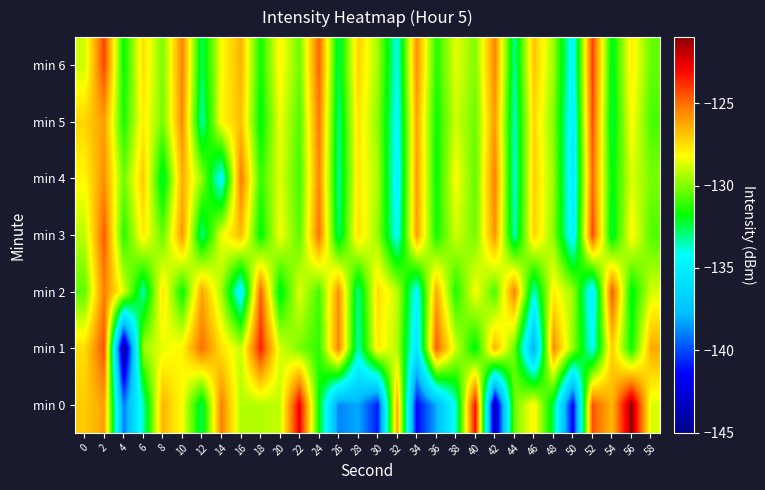

Reading left to right, extract all data points from this chart.

min 0: 0=-127.1	2=-126.1	4=-139.1	6=-133.5	8=-126.5	10=-128.3	12=-132.6	14=-125.4	16=-129.3	18=-129.3	20=-129.1	22=-122.7	24=-131.8	26=-138.9	28=-138.2	30=-140.9	32=-126.3	34=-141.3	36=-138.1	38=-133.8	40=-123.1	42=-143.5	44=-130.3	46=-128.0	48=-132.6	50=-141.6	52=-124.5	54=-126.7	56=-121.2	58=-128.7
min 1: 0=-127.5	2=-124.4	4=-144.6	6=-129.6	8=-128.5	10=-128.0	12=-125.0	14=-127.6	16=-129.0	18=-123.5	20=-128.8	22=-130.1	24=-131.2	26=-125.4	28=-133.5	30=-127.8	32=-129.3	34=-135.6	36=-124.7	38=-128.9	40=-132.1	42=-126.5	44=-130.4	46=-138.2	48=-125.6	50=-129.8	52=-134.3	54=-127.1	56=-131.7	58=-126.3
min 2: 0=-130.5	2=-125.3	4=-128.7	6=-133.4	8=-127.6	10=-131.8	12=-126.2	14=-129.5	16=-135.1	18=-124.8	20=-132.3	22=-128.6	24=-130.9	26=-125.7	28=-133.2	30=-127.4	32=-129.1	34=-134.6	36=-126.3	38=-131.5	40=-128.2	42=-130.8	44=-125.4	46=-133.7	48=-127.9	50=-129.6	52=-135.3	54=-124.5	56=-132.1	58=-128.8
min 3: 0=-129.2	2=-124.6	4=-131.3	6=-127.8	8=-130.4	10=-125.9	12=-133.1	14=-128.5	16=-126.7	18=-131.9	20=-128.3	22=-130.6	24=-125.1	26=-132.8	28=-127.5	30=-129.7	32=-134.4	34=-126.1	36=-131.6	38=-128.9	40=-130.2	42=-125.8	44=-133.5	46=-127.2	48=-129.9	50=-135.1	52=-124.3	54=-132.4	56=-128.0	58=-130.7
min 4: 0=-128.1	2=-125.7	4=-130.3	6=-127.0	8=-132.5	10=-126.4	12=-129.8	14=-134.7	16=-125.2	18=-131.1	20=-128.6	22=-130.9	24=-125.5	26=-133.2	28=-127.7	30=-129.4	32=-134.9	34=-126.0	36=-131.8	38=-128.2	40=-130.5	42=-125.3	44=-133.8	46=-127.1	48=-129.7	50=-135.4	52=-124.9	54=-132.0	56=-128.7	58=-130.1
min 5: 0=-127.3	2=-126.0	4=-131.5	6=-127.8	8=-130.2	10=-125.6	12=-133.4	14=-128.1	16=-126.8	18=-132.0	20=-128.4	22=-130.7	24=-125.2	26=-133.0	28=-127.6	30=-129.8	32=-134.5	34=-126.2	36=-131.7	38=-128.9	40=-130.3	42=-125.9	44=-133.6	46=-127.3	48=-130.0	50=-135.2	52=-124.4	54=-132.5	56=-128.1	58=-130.8
min 6: 0=-128.9	2=-124.2	4=-131.8	6=-127.5	8=-130.1	10=-125.4	12=-132.7	14=-128.3	16=-126.5	18=-131.6	20=-128.0	22=-130.3	24=-124.8	26=-132.6	28=-127.2	30=-129.5	32=-134.1	34=-125.7	36=-131.3	38=-128.6	40=-130.0	42=-125.5	44=-133.2	46=-126.9	48=-129.6	50=-134.8	52=-124.1	54=-132.2	56=-127.8	58=-130.4